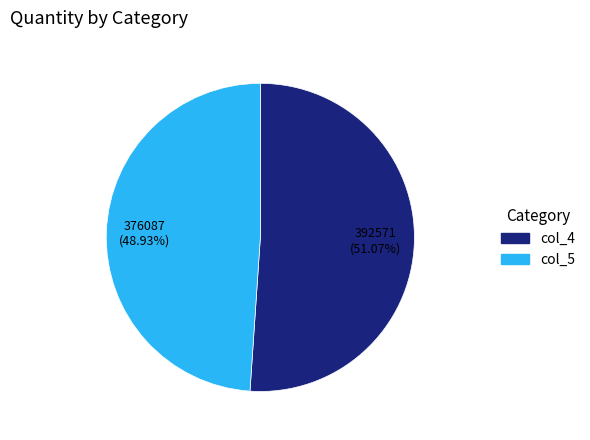

Do col_5 and col_4 together represent more than half of the pie?

Yes